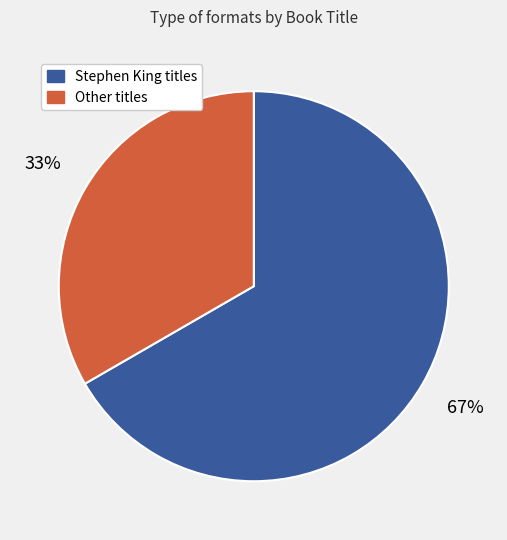

Is there any slice that represents more than half of the pie?

Yes